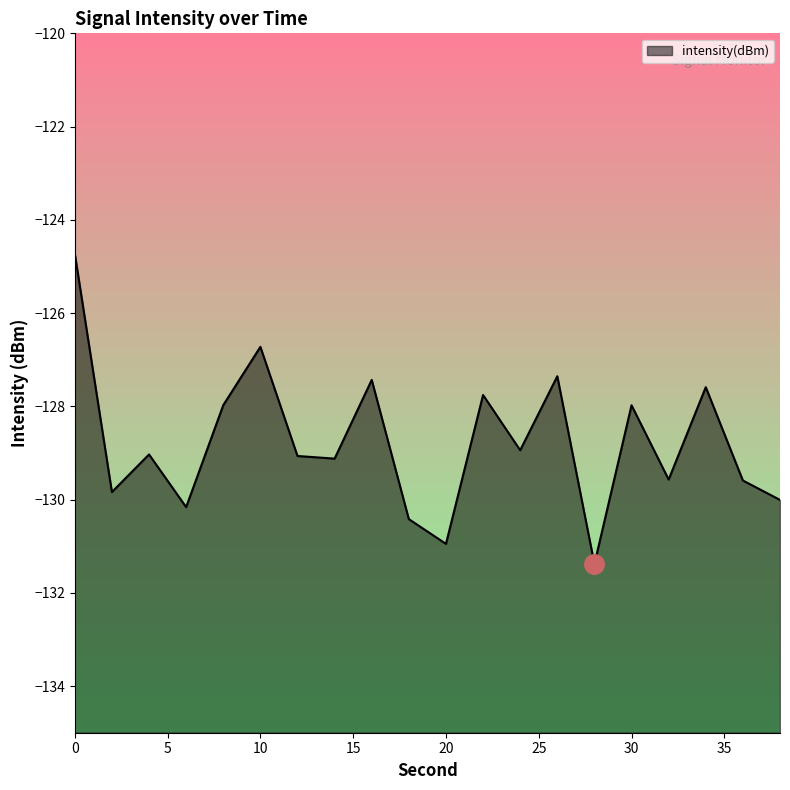

List the labels in order of value, largest first.

0, 10, 26, 16, 34, 22, 8, 30, 24, 4, 12, 14, 32, 36, 2, 38, 6, 18, 20, 28